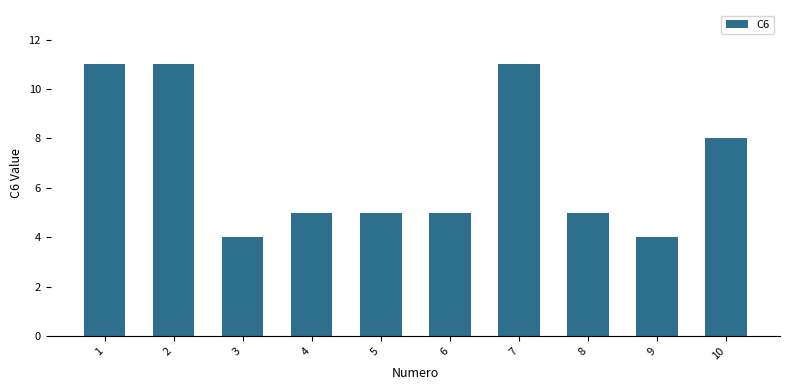

How many data points does each series have?

10